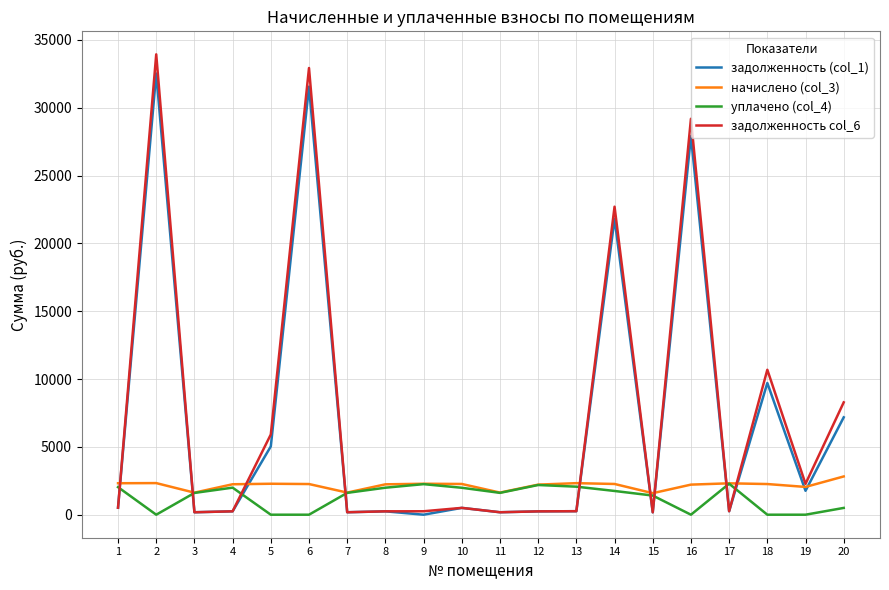

Rank the series by their maximum value, from lowest to highest.

уплачено (col_4), начислено (col_3), задолженность (col_1), задолженность col_6